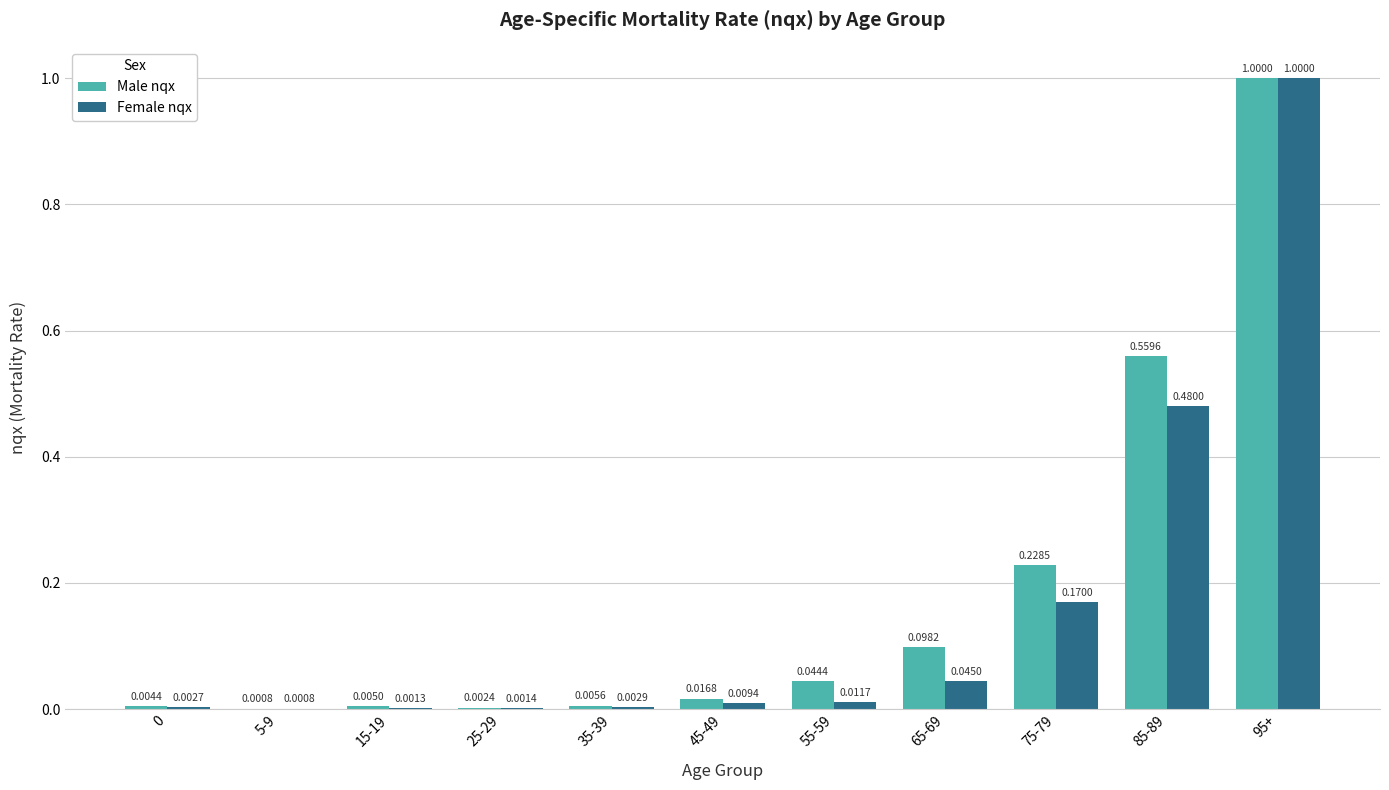

Between 0 and 95+, which series saw the biggest shift?

Female nqx